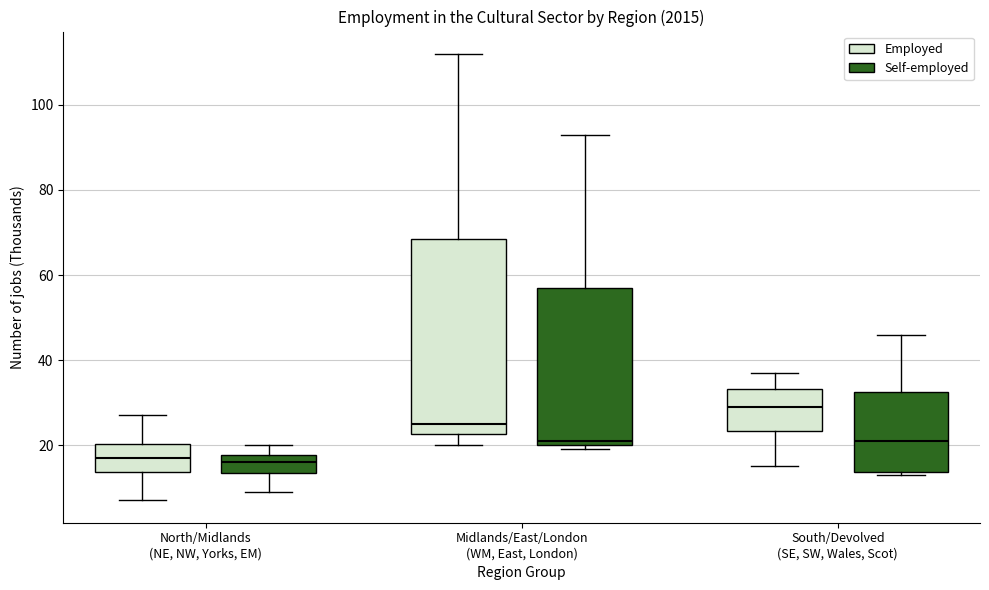

Comparing the boxes themselves (not the whiskers), which one is the tallest?

Midlands/East/London (WM, East, London) (Employed)